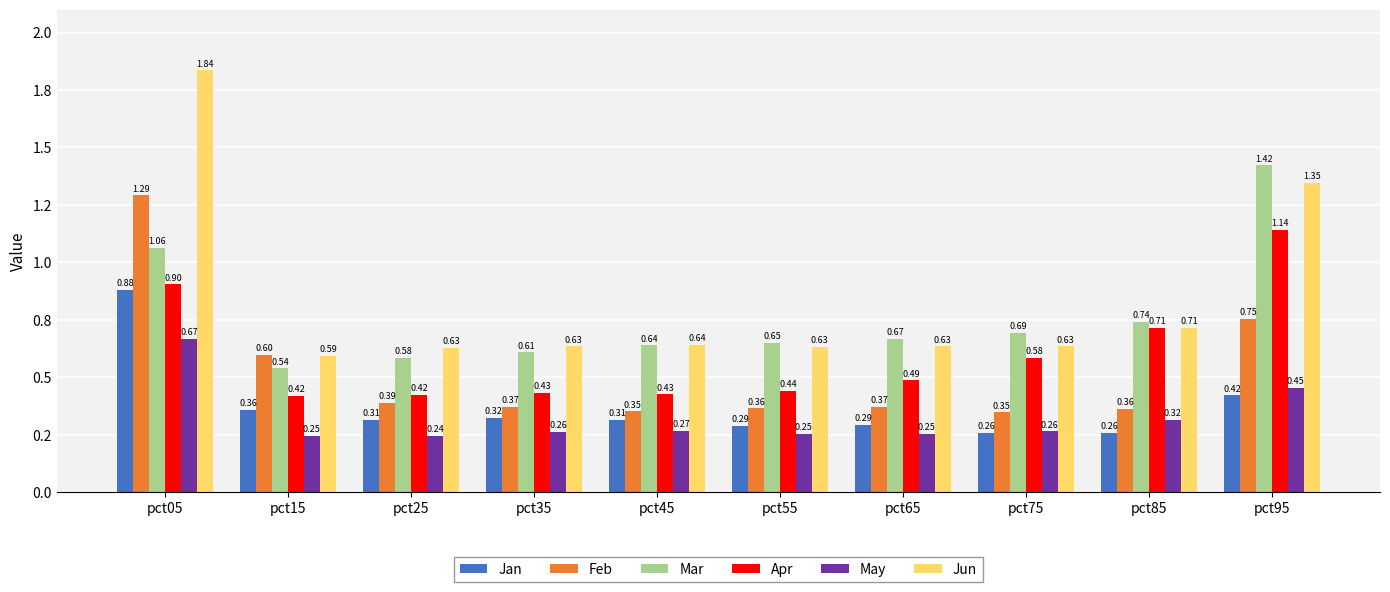

Which series has the widest spread of values?

Jun